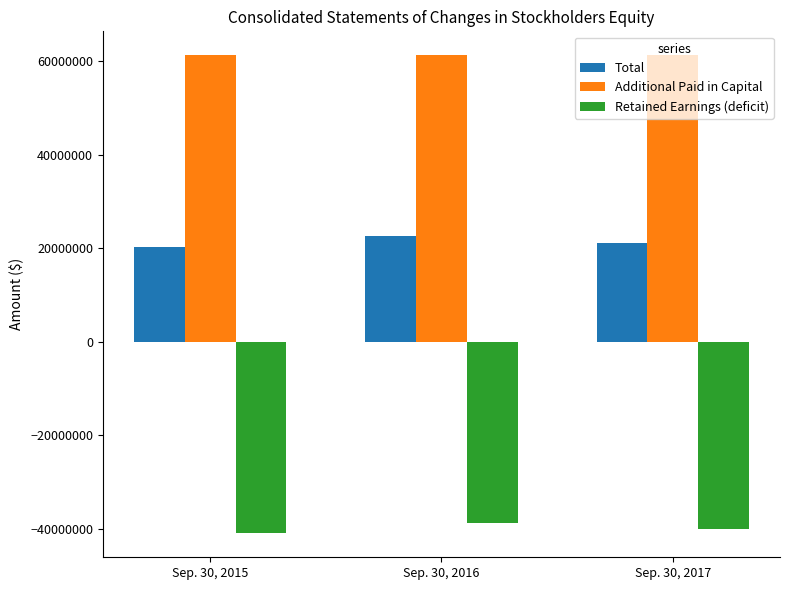

At how many categories does at least one series exceed 39637085?

3